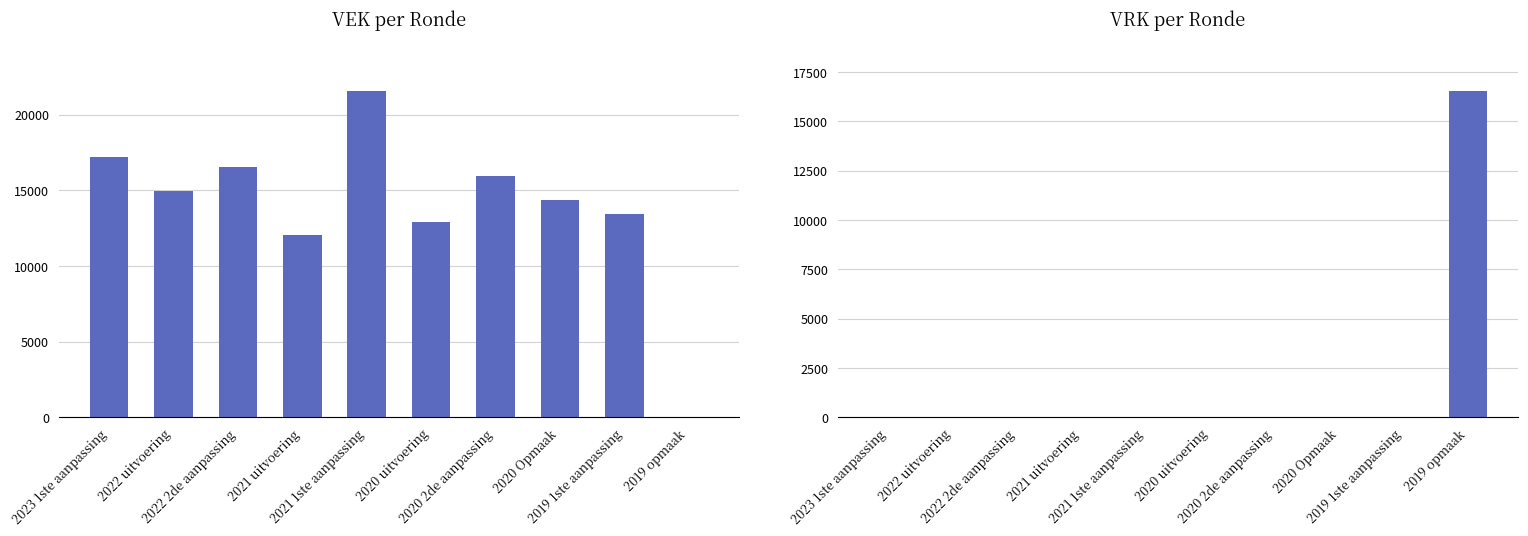

Between 2022 2de aanpassing and 2020 2de aanpassing, which series saw the biggest shift?

VEK per Ronde